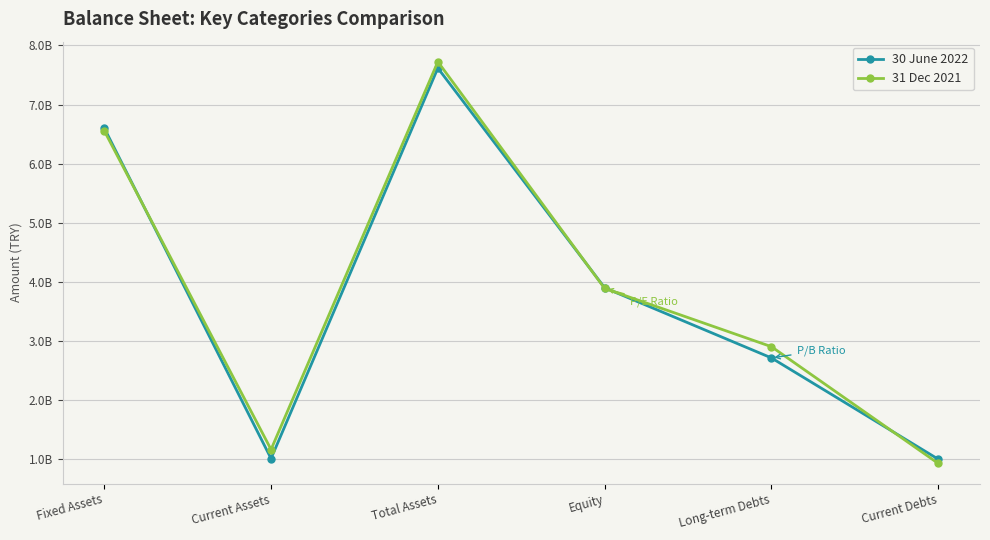

What are all the series names shown in the legend?

30 June 2022, 31 Dec 2021